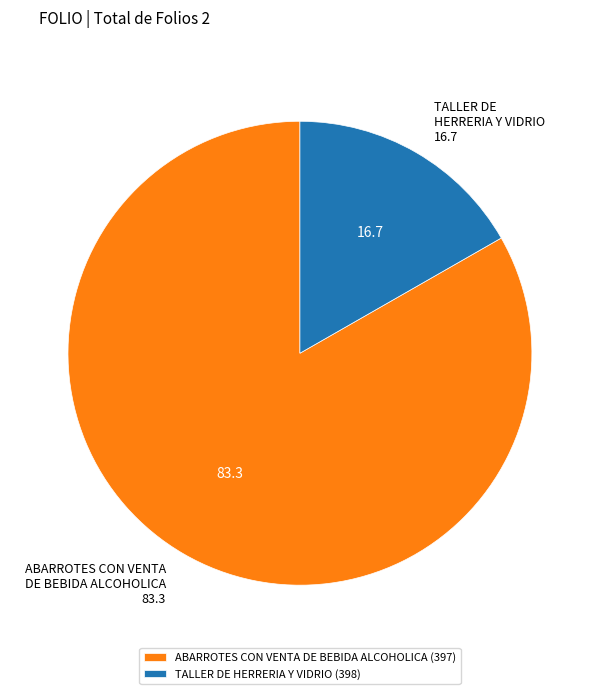

What is the majority slice?

ABARROTES CON VENTA DE BEBIDA ALCOHOLICA (397)